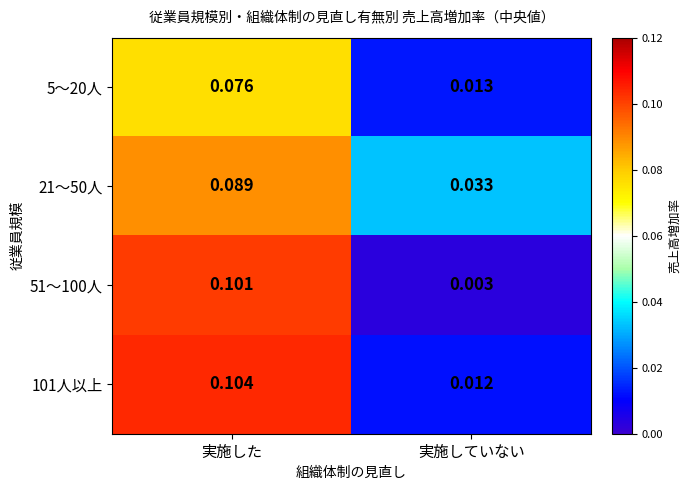

At which category does the chart reach its minimum across all series?

実施していない